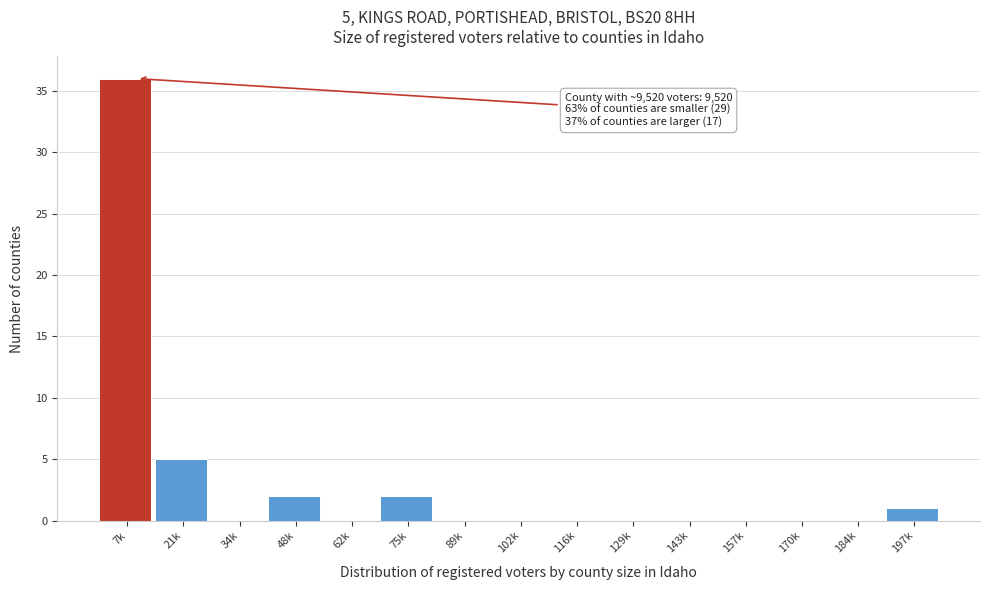

Reading left to right, extract all data points from this chart.

7k=36	21k=5	34k=0	48k=2	62k=0	75k=2	89k=0	102k=0	116k=0	129k=0	143k=0	157k=0	170k=0	184k=0	197k=1